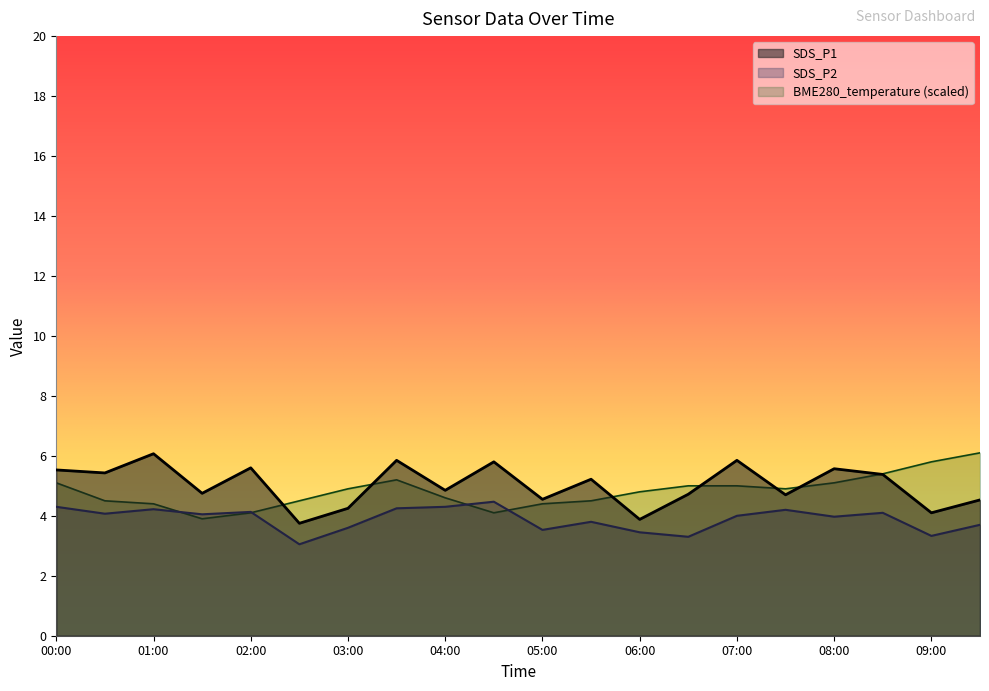

How many lines are shown in the chart?

3